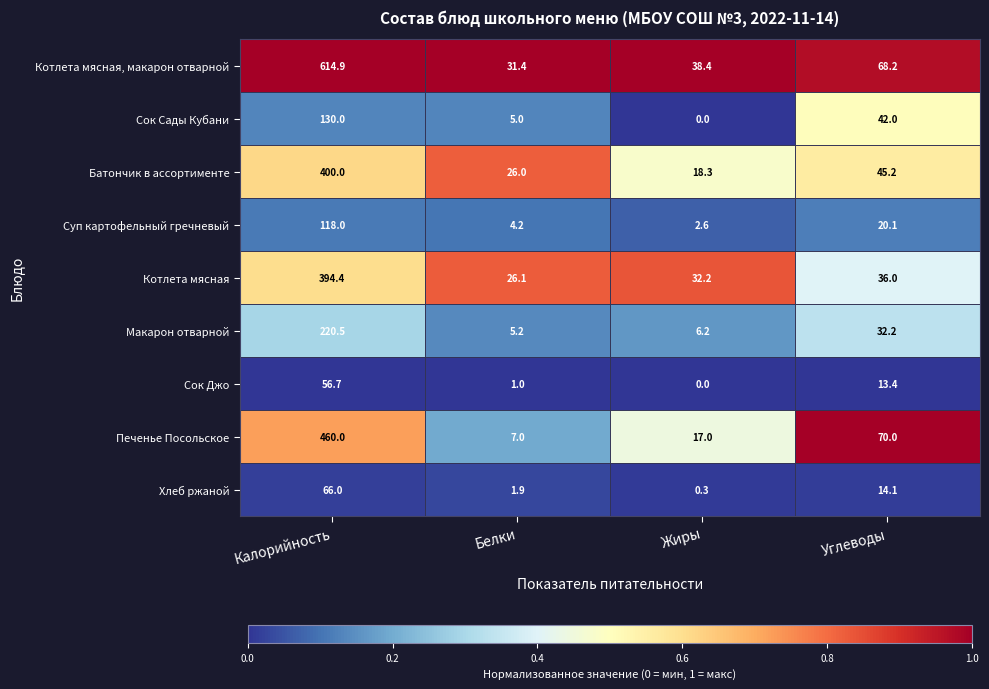

Which series has the largest range (max minus min)?

Котлета мясная, макарон отварной